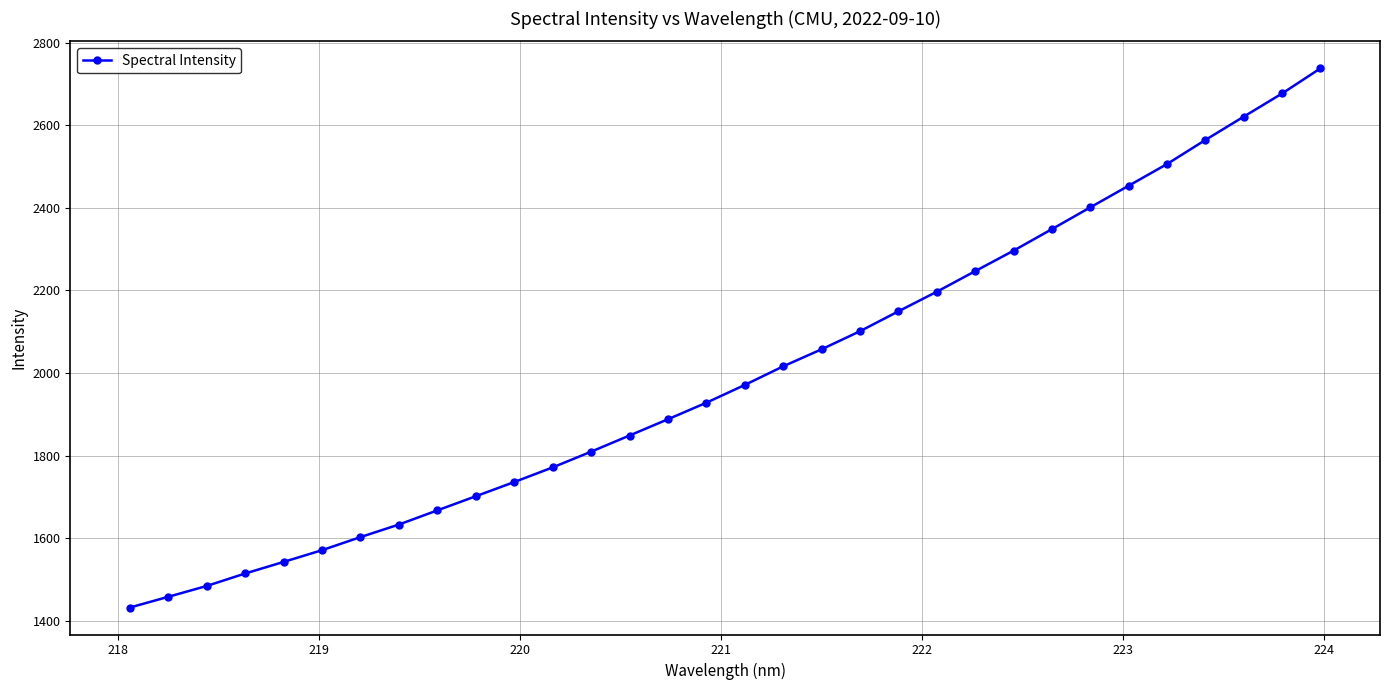

What is the value of the 16th point from the left?

1928.2